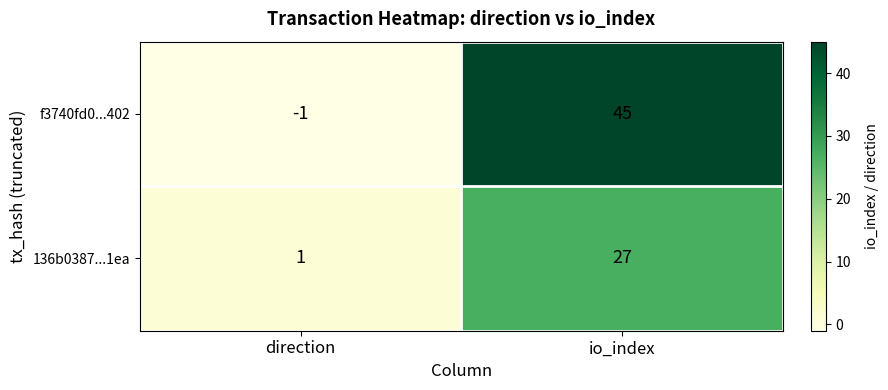

Count the number of data series in this chart.

2